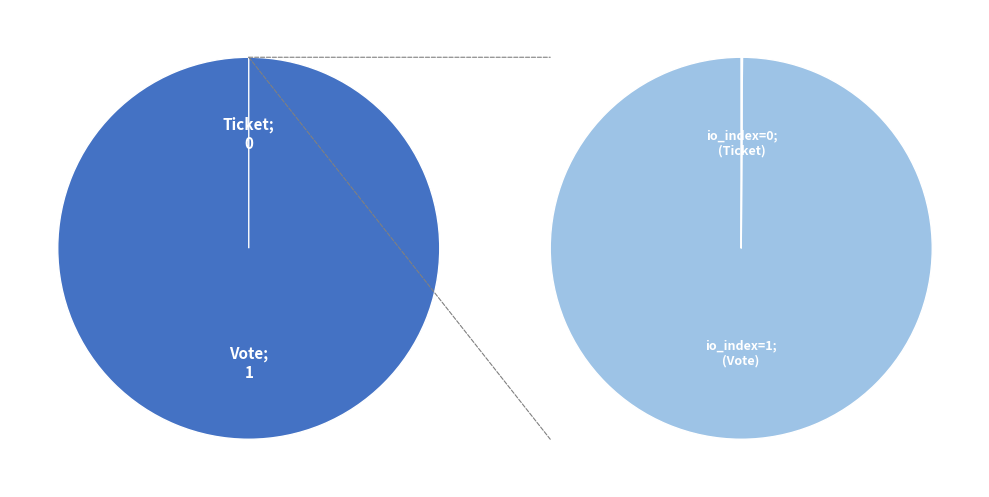

To the nearest percent, what is the difference between the Ticket (io_index=0) and Vote (io_index=1) slice percentages?

100%